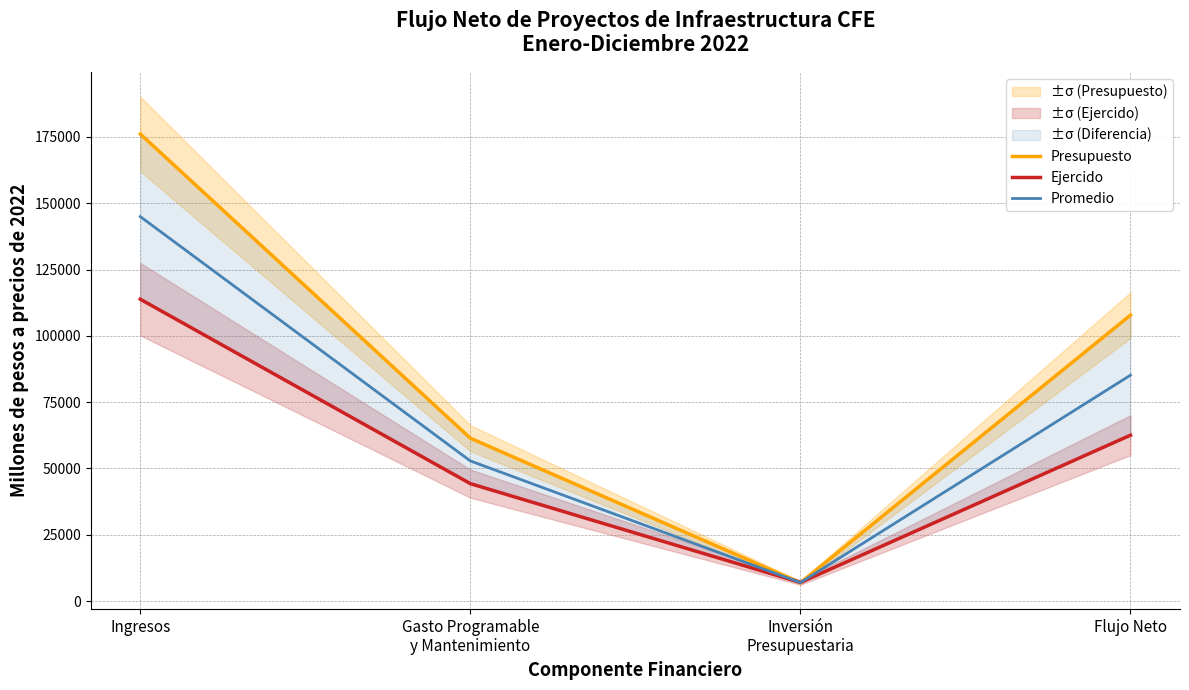

Is it true that Presupuesto equals 107802.7 at Flujo Neto?

True